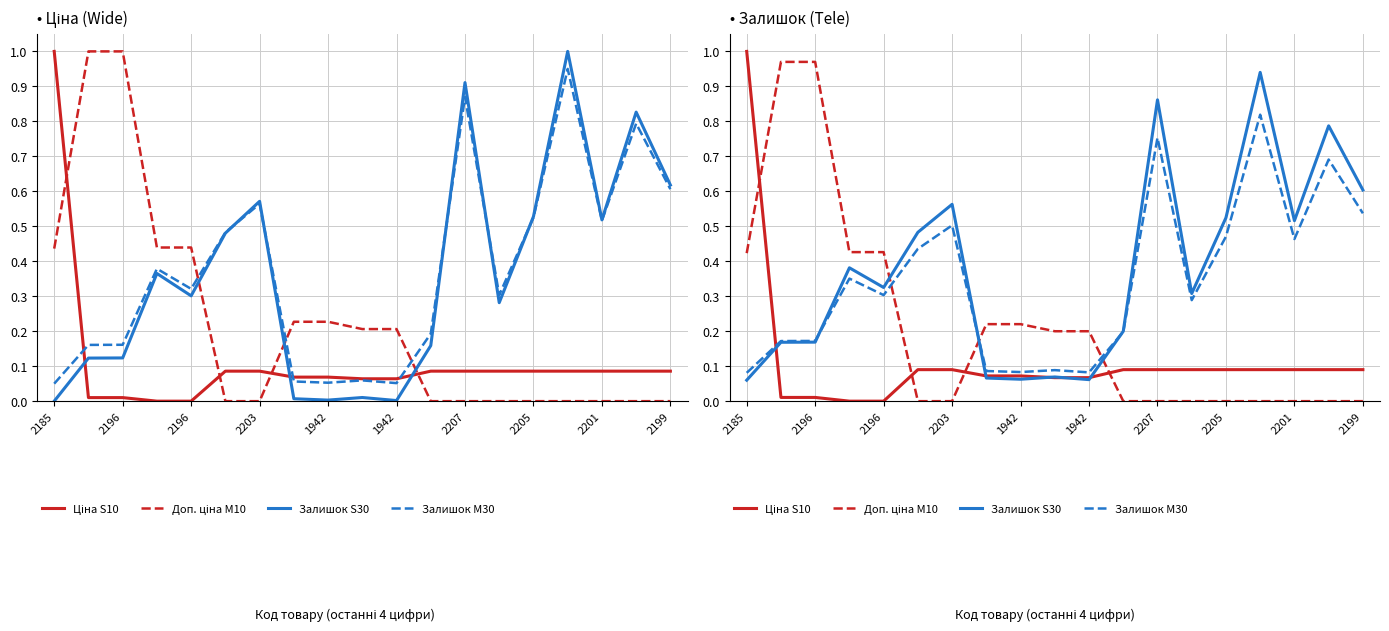

At 2196, list the series in order from largest to smallest.

Доп. ціна M10, Залишок M30, Залишок S30, Ціна S10